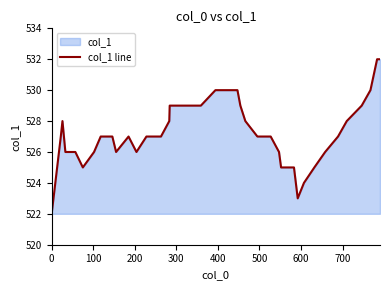

Reading left to right, transcribe all the data shown in this chart.

522	527	528	526	526	525	526	527	527	526	527	526	527	527	528	529	529	529	529	530	530	530	529	528	527	527	527	526	525	525	523	524	525	526	527	528	529	530	532	532